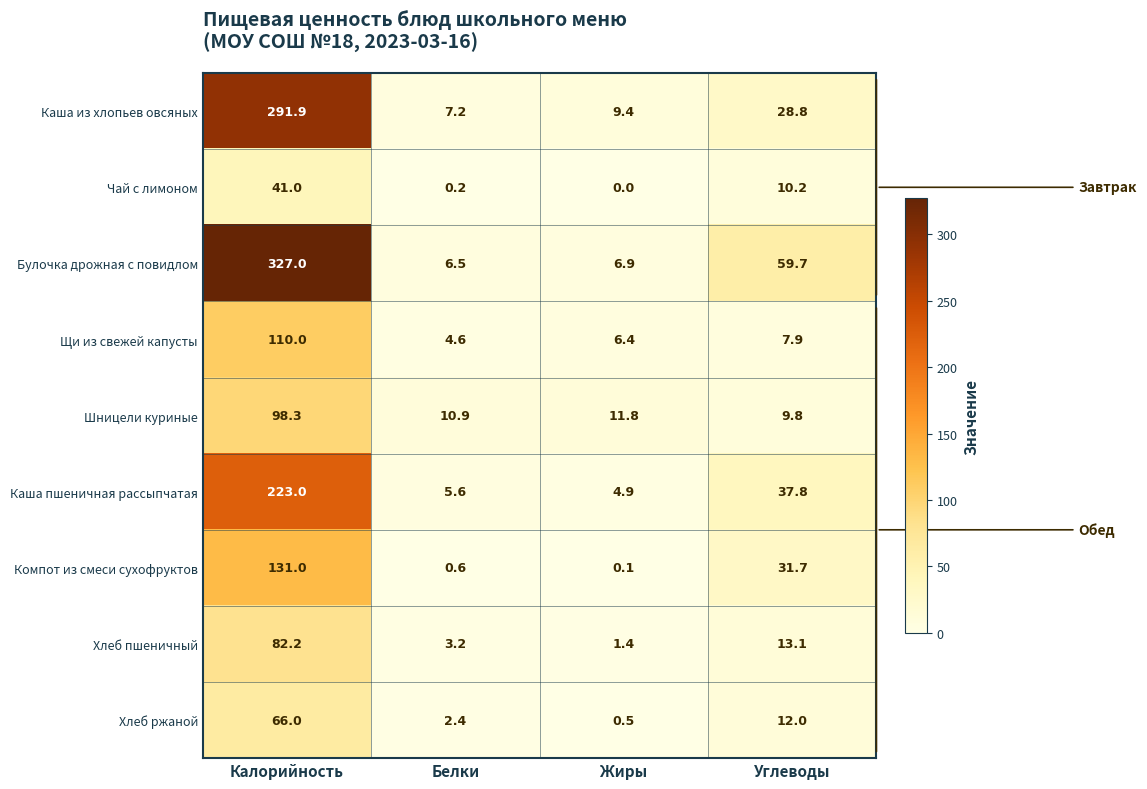

At how many categories does at least one series exceed 245?

1